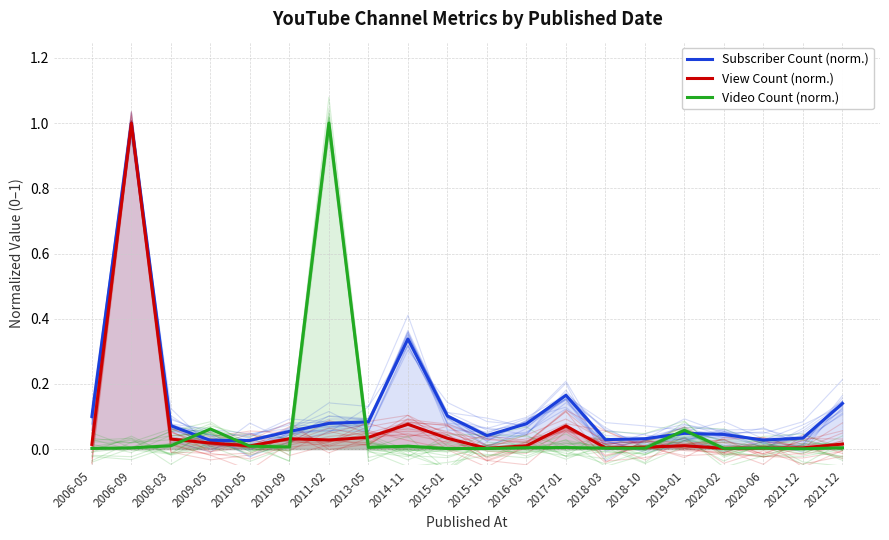

Rank the series by their maximum value, from lowest to highest.

Subscriber Count (norm.), View Count (norm.), Video Count (norm.)